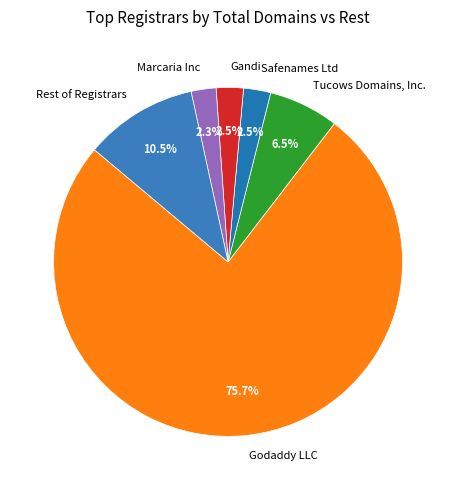

Between Tucows Domains, Inc. and Marcaria Inc, which is larger?

Tucows Domains, Inc.